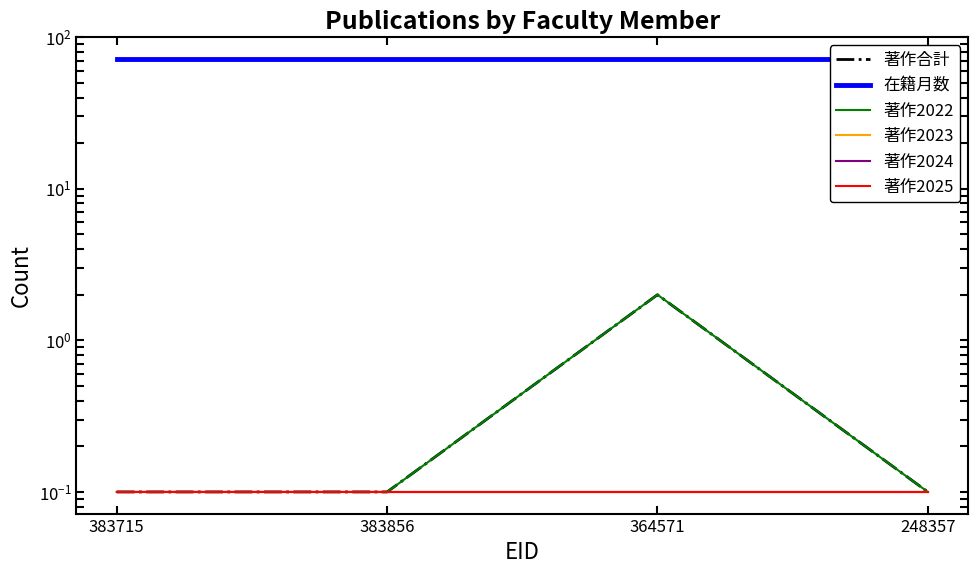

Which series has the largest range (max minus min)?

著作合計